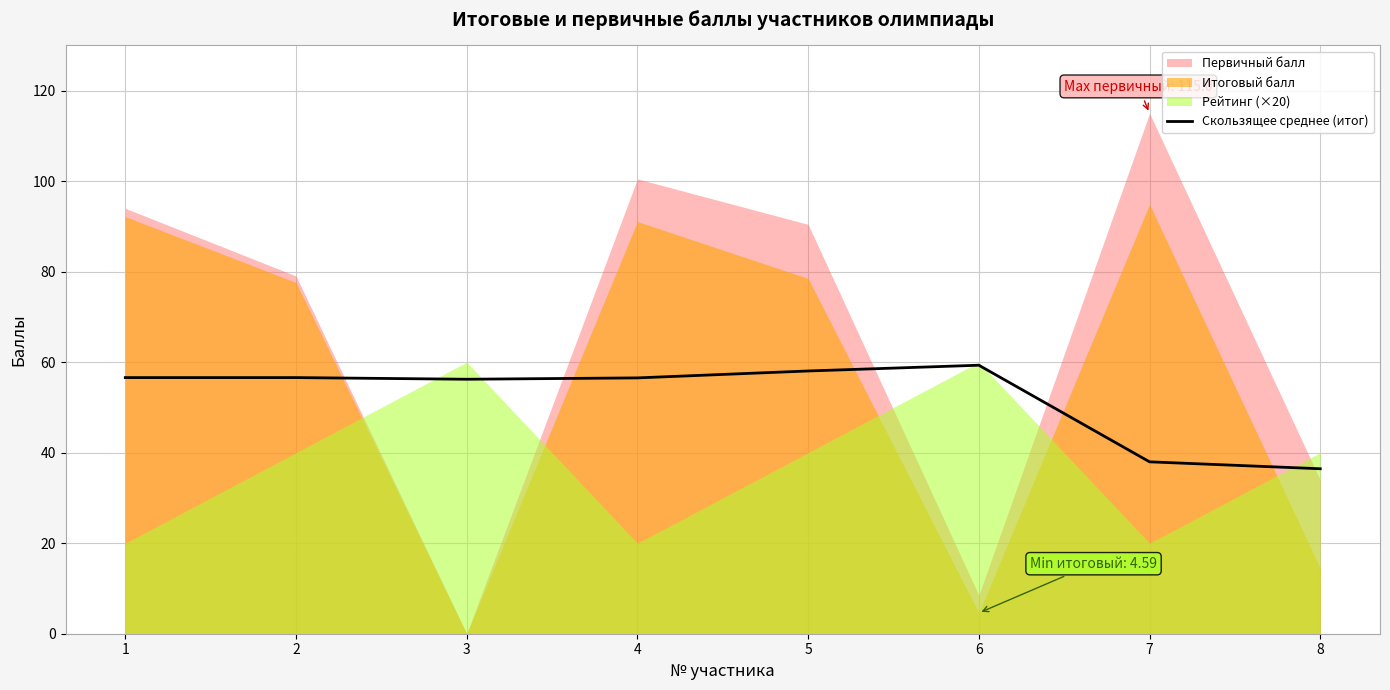

The Скользящее среднее (итог) series shows 36.5 at 8. True or false?

True